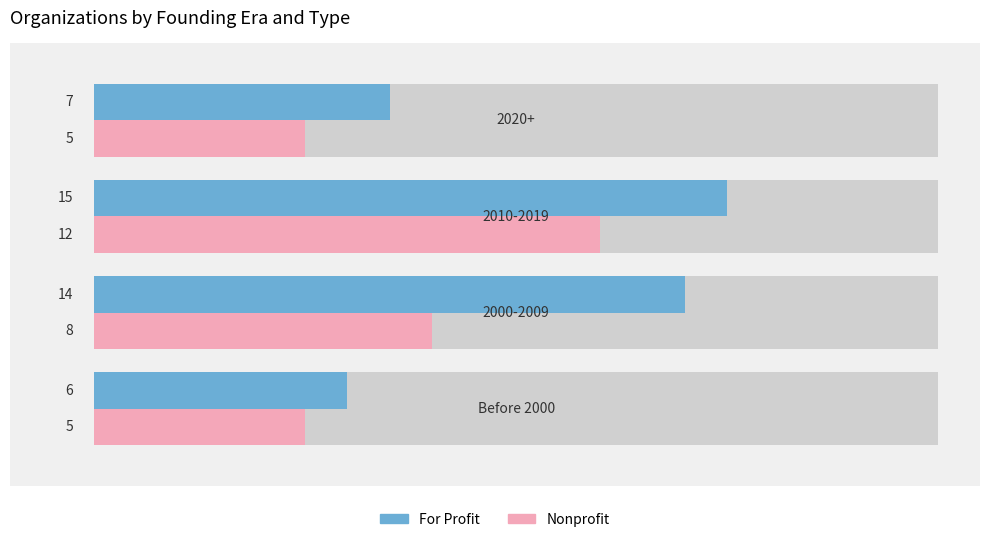

What is the sum of all For Profit values?

42